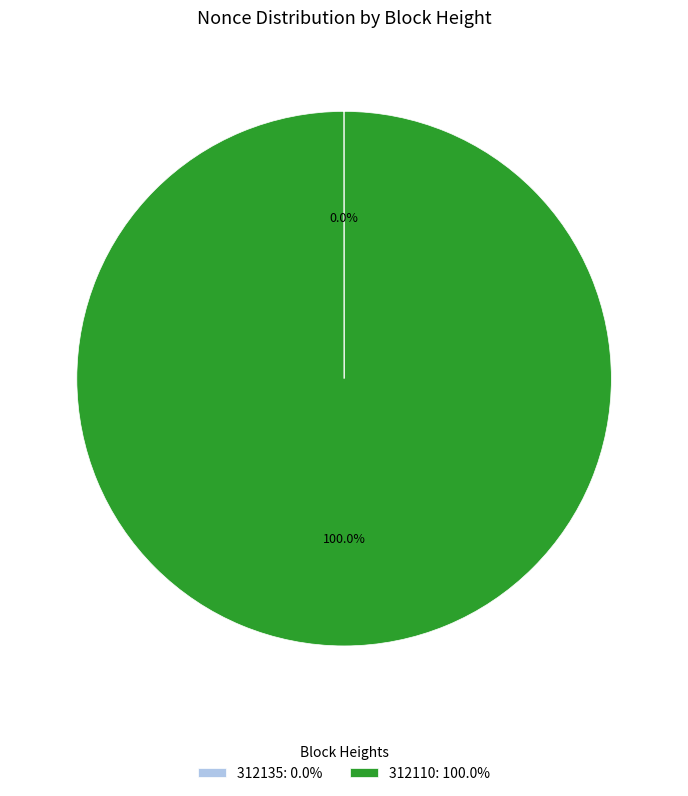

Which category has the biggest portion of the pie?

312110